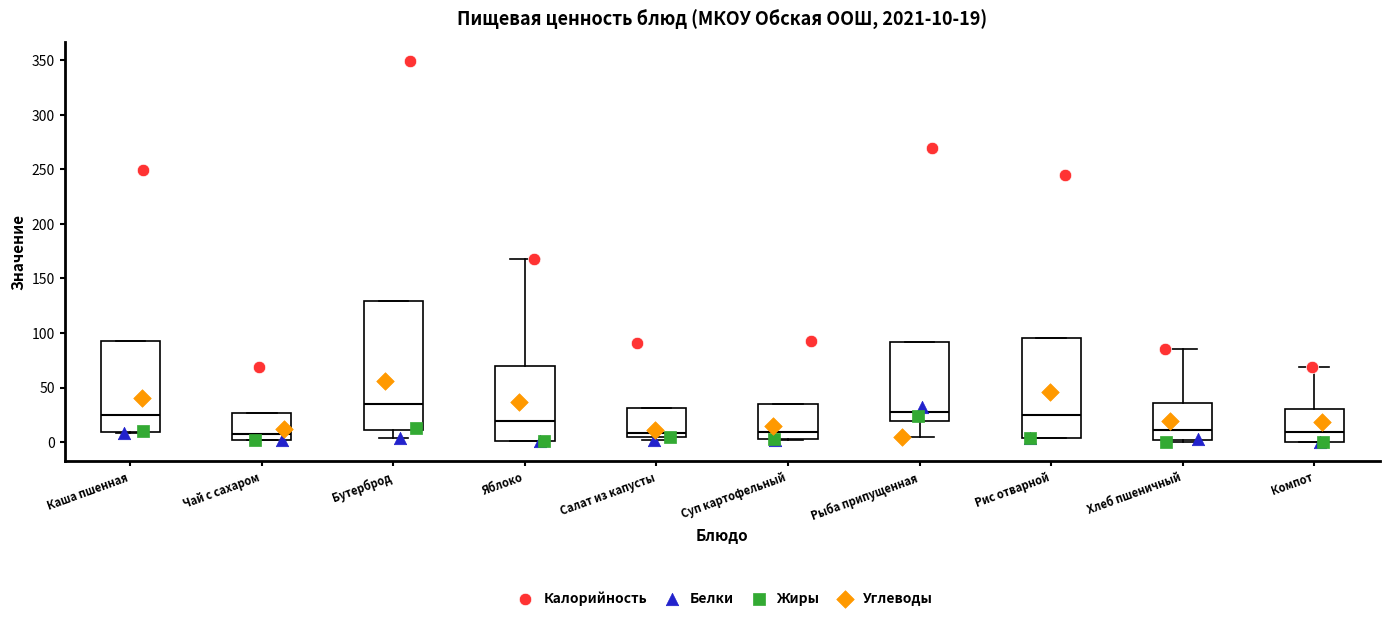

Comparing the boxes themselves (not the whiskers), which one is the tallest?

Бутерброд